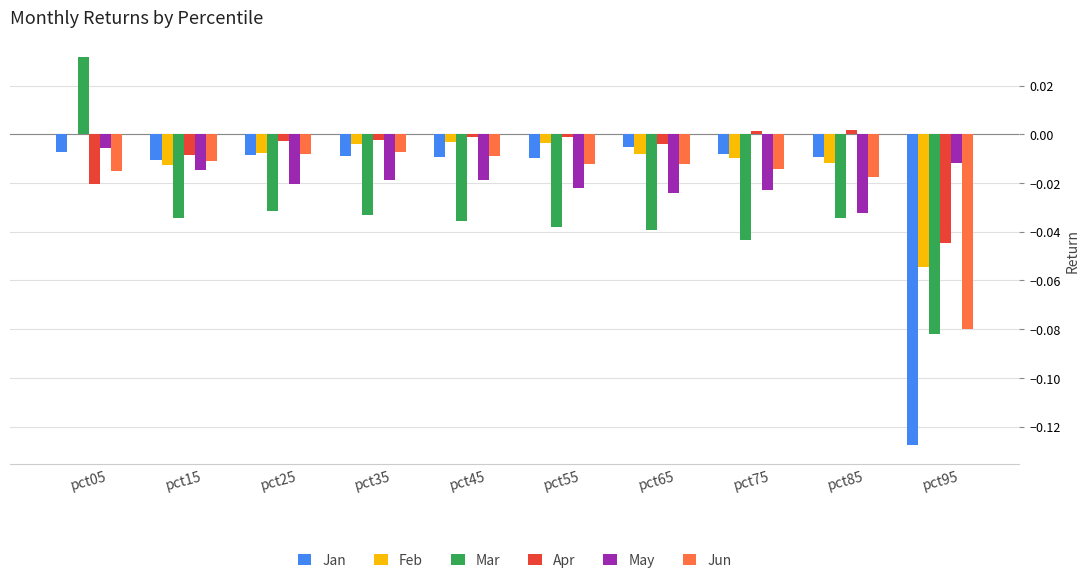

Between pct75 and pct95, which series saw the biggest shift?

Jan